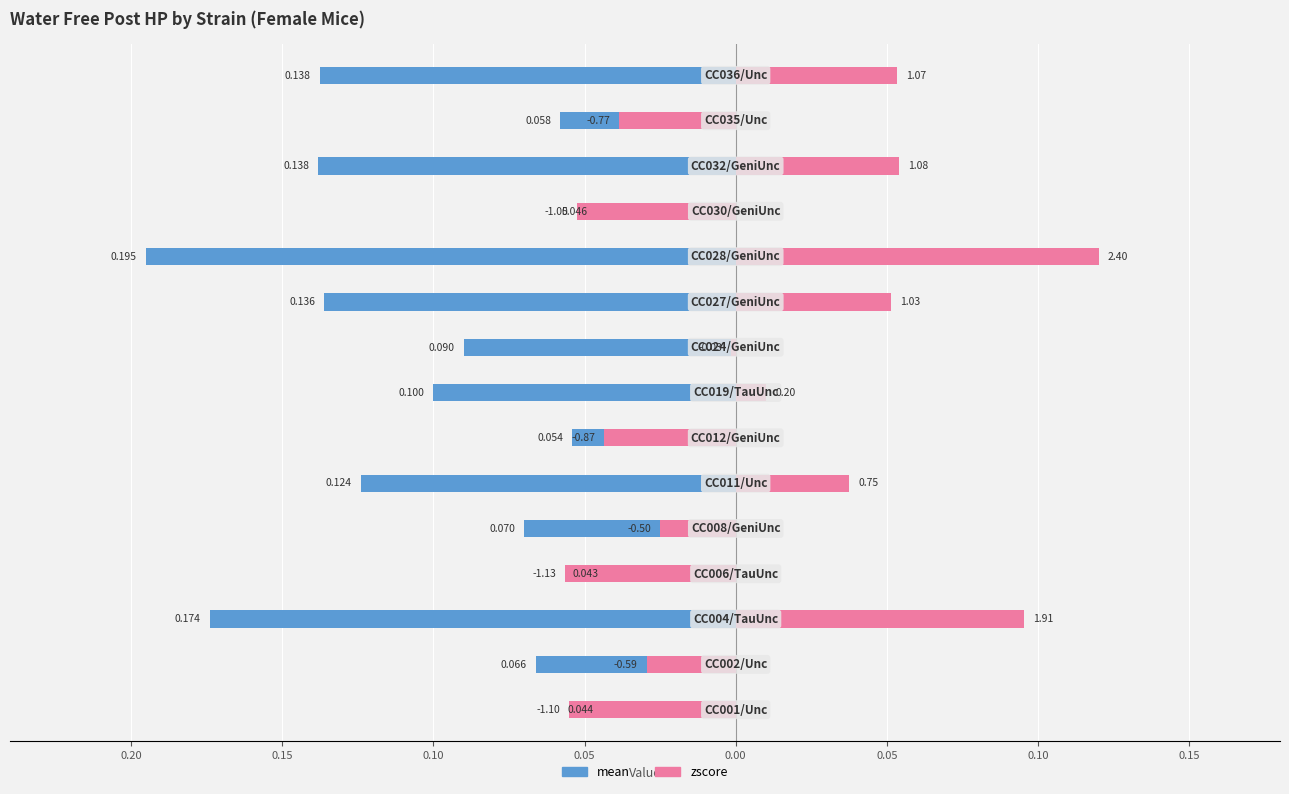

Reading left to right, extract all data points from this chart.

mean: -0.0	-0.1	-0.2	-0.0	-0.1	-0.1	-0.1	-0.1	-0.1	-0.1	-0.2	-0.0	-0.1	-0.1	-0.1
zscore: -0.1	-0.0	0.1	-0.1	-0.0	0.0	-0.0	0.0	-0.0	0.1	0.1	-0.1	0.1	-0.0	0.1